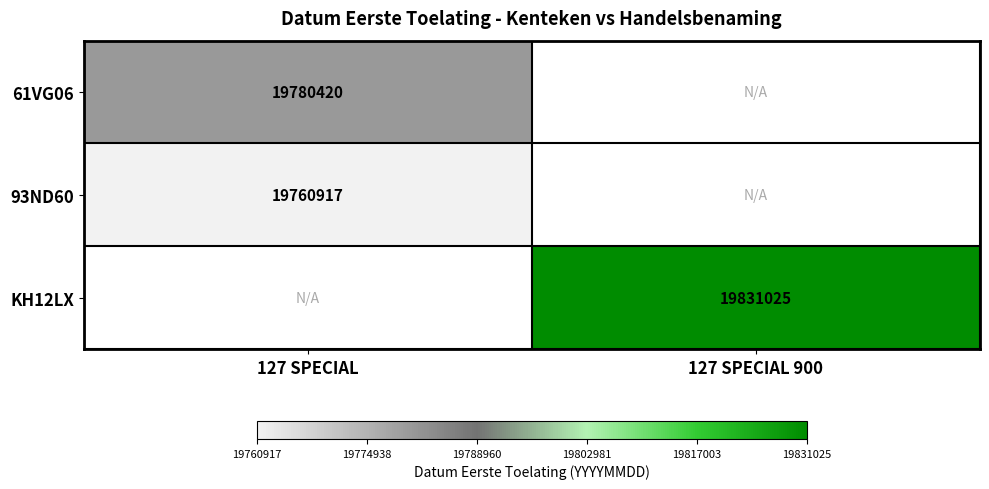

The KH12LX series shows 27755255 at 127 SPECIAL 900. True or false?

False